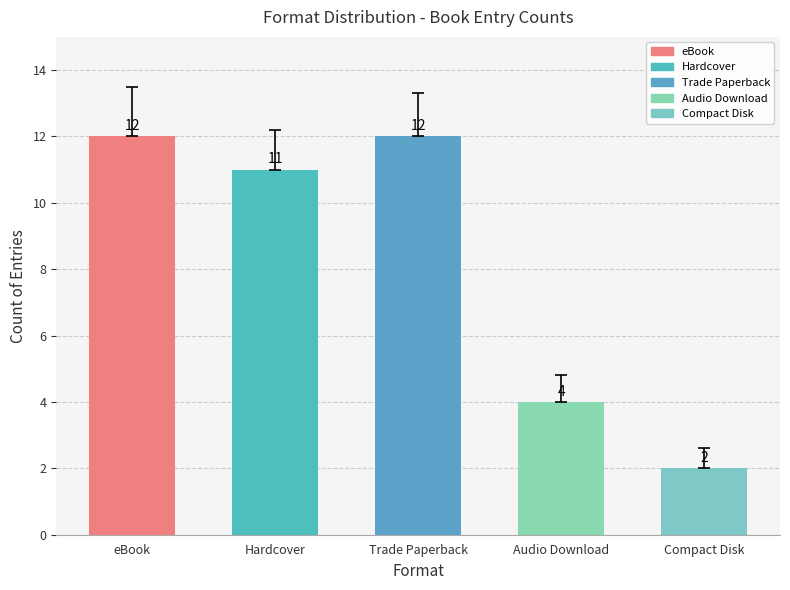

The value at eBook is 12. True or false?

True